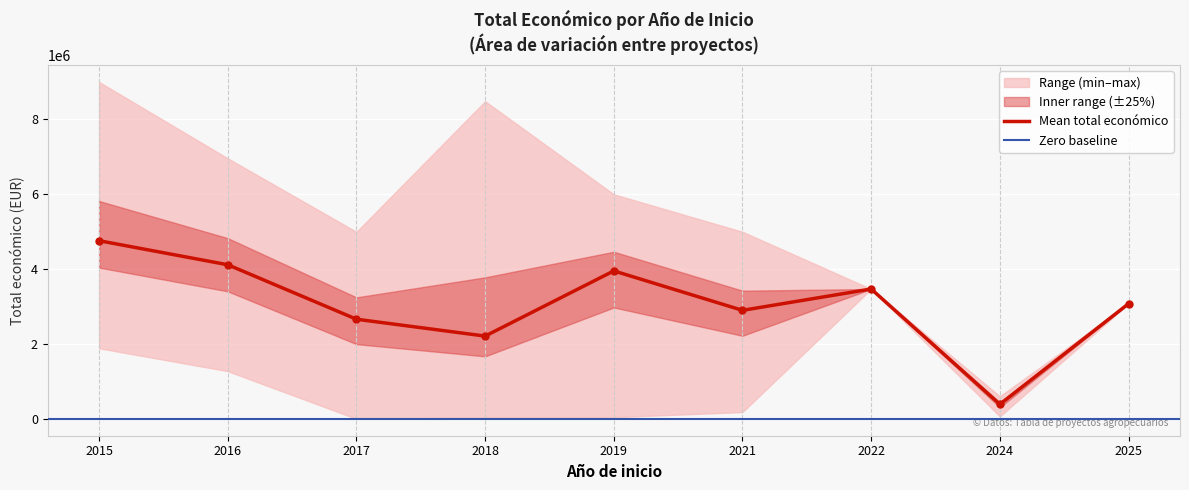

The value of Total económico (high) at 2024 is 609206. True or false?

True